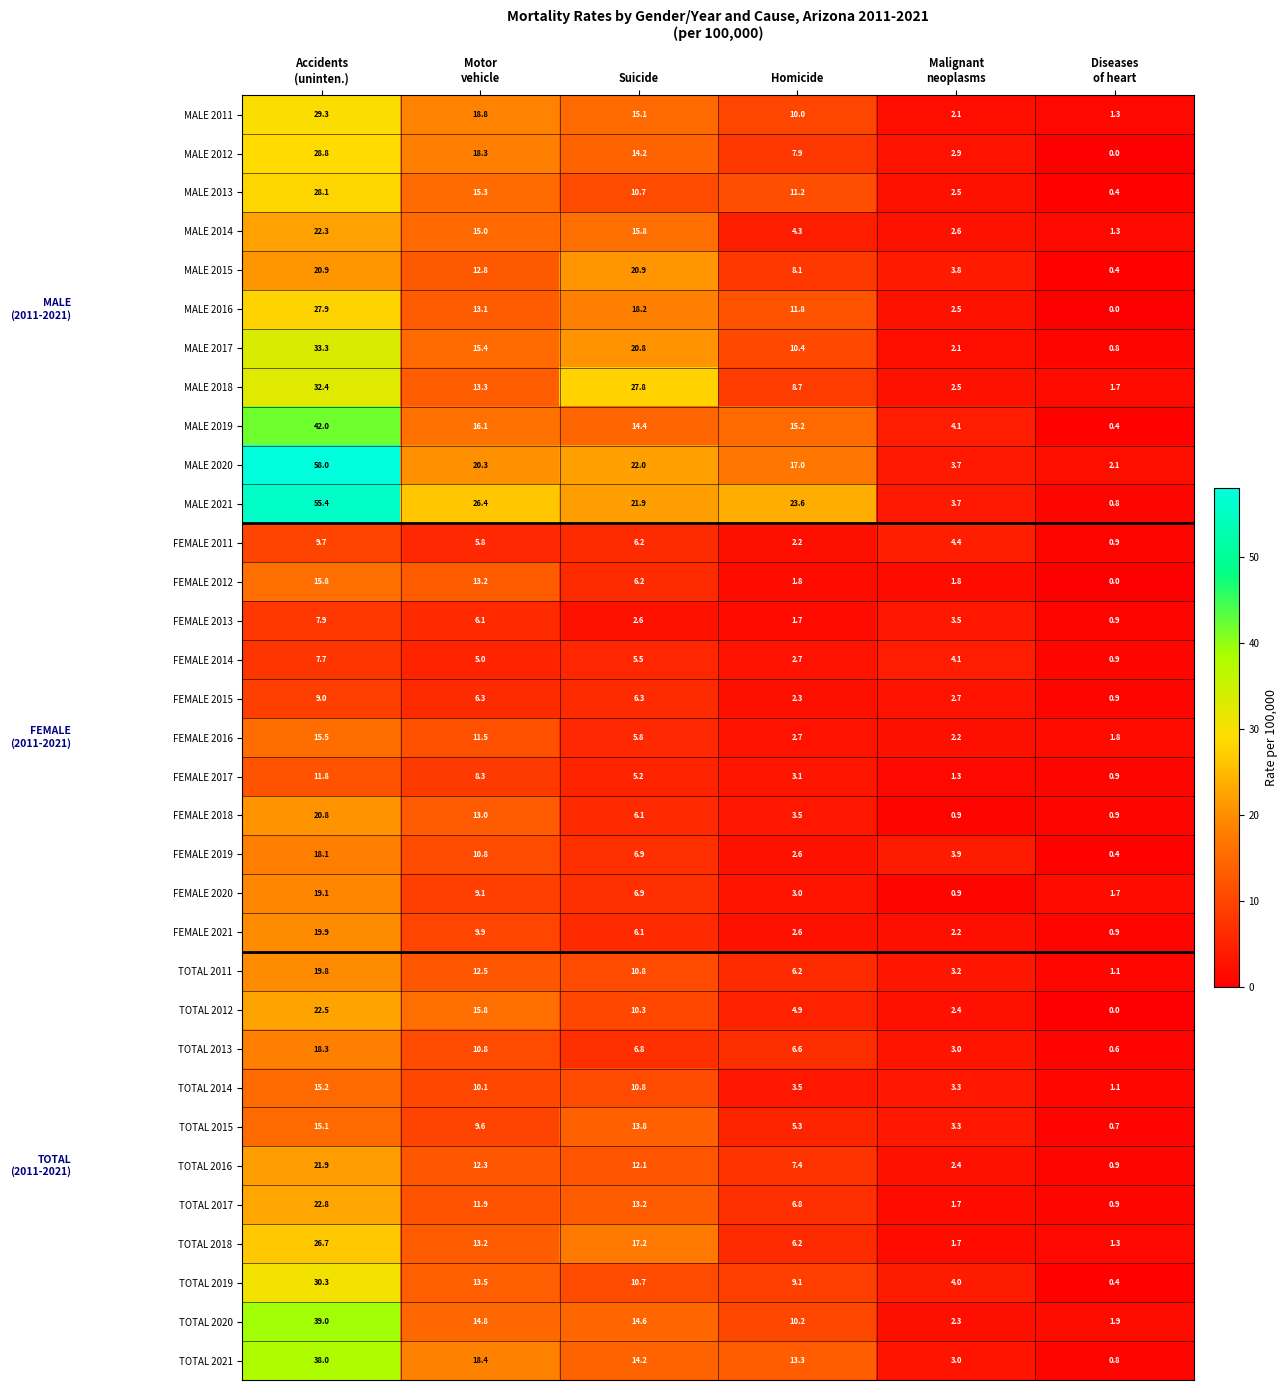

Which series changed the most between Suicide and Diseases
of heart?

MALE 2018